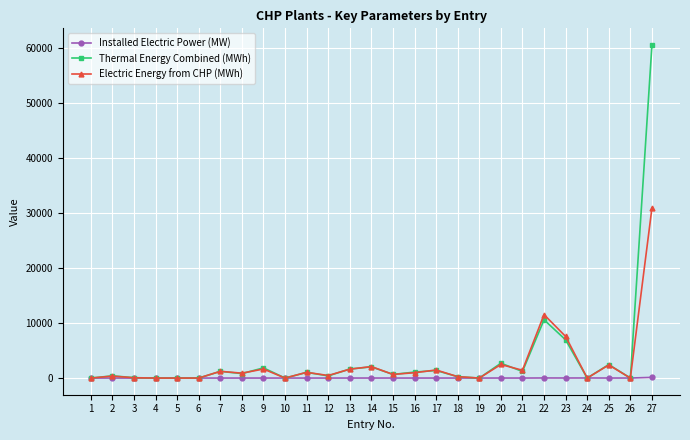

True or false: Thermal Energy Combined (MWh) has more than 0 points higher than both neighbors.

True